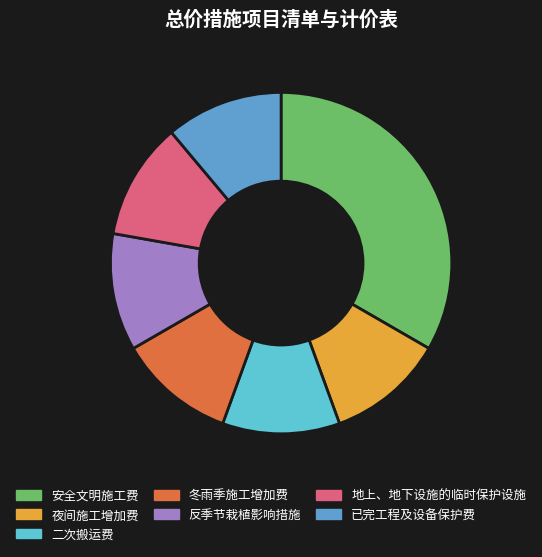

Is the sum of 已完工程及设备保护费 and 地上、地下设施的临时保护设施 greater than half?

No